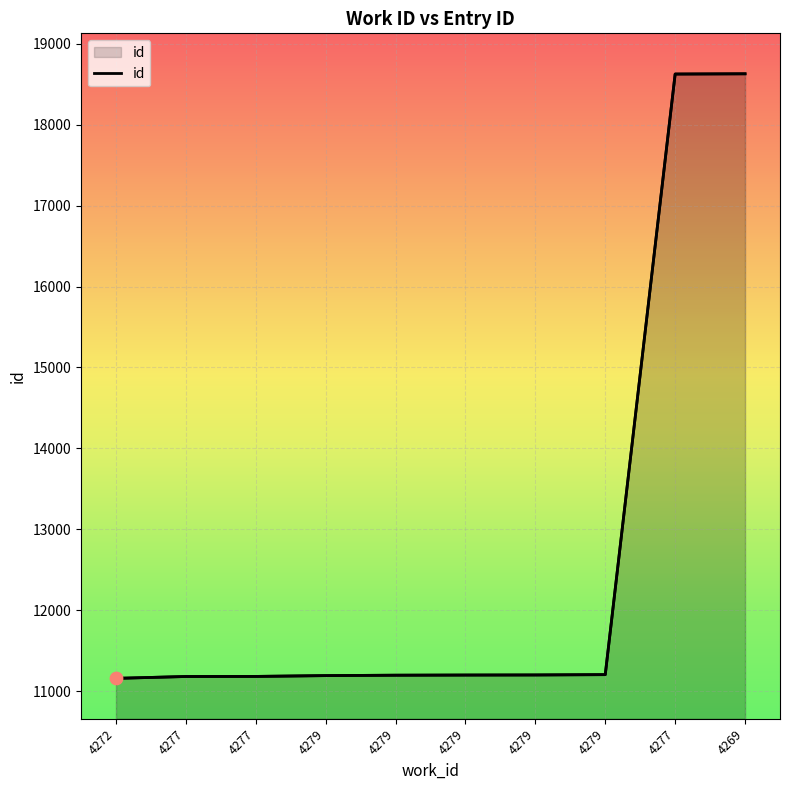

Between 4279 and 4269, which is larger?

4269